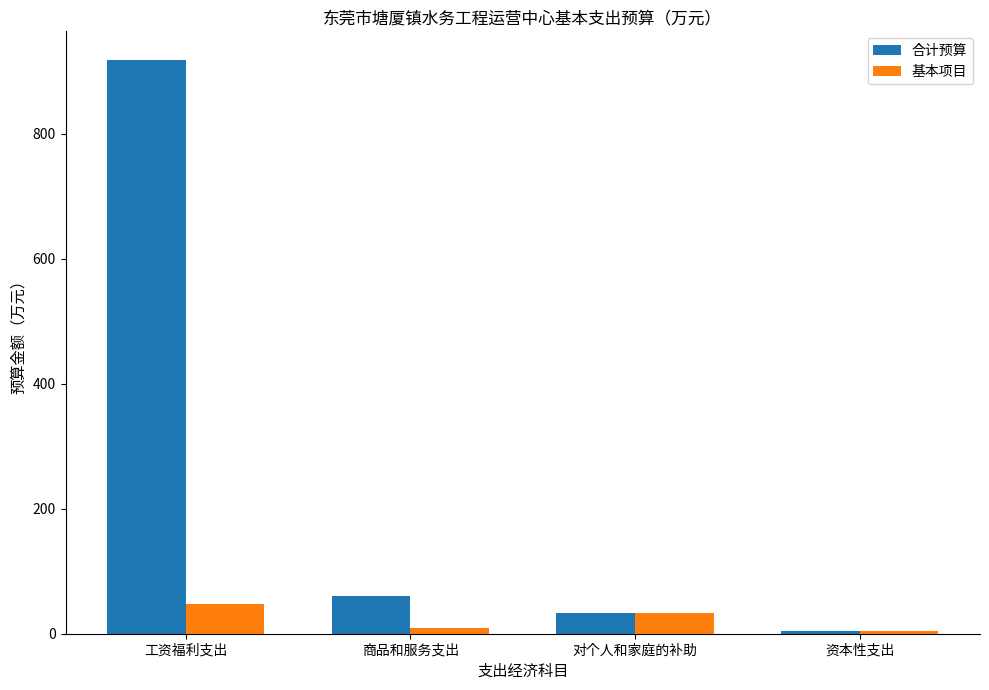

Rank the series by their average value, from highest to lowest.

合计预算, 基本项目